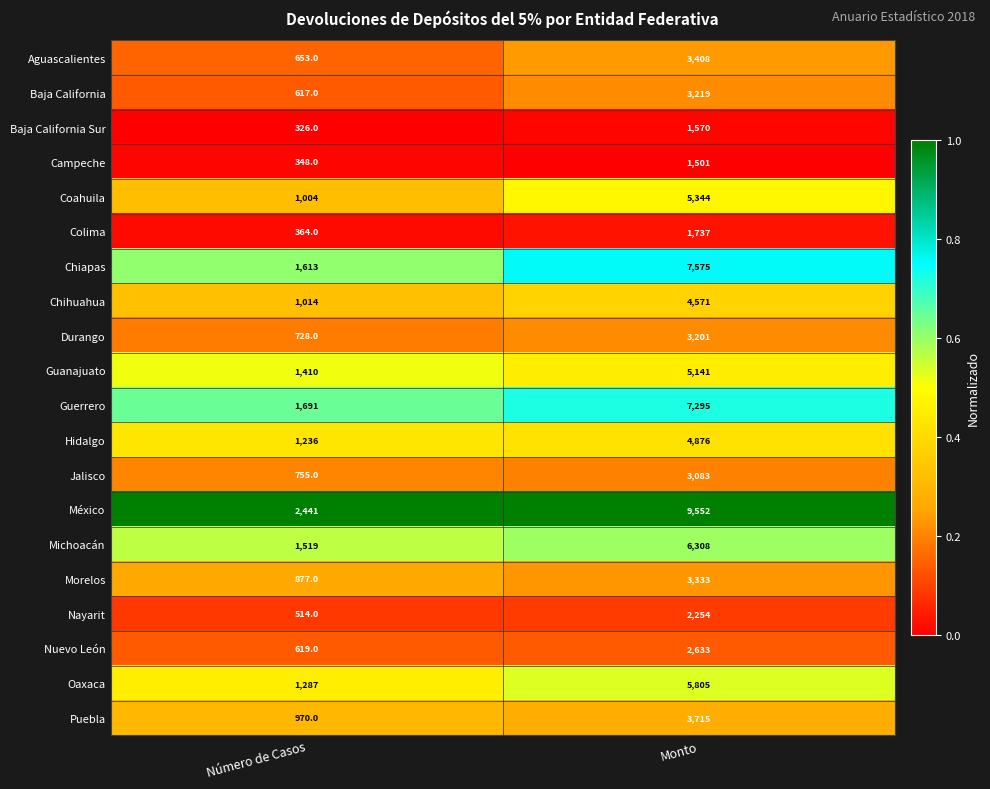

List the series in order of their peak value, lowest first.

Campeche, Baja California Sur, Colima, Nayarit, Nuevo León, Jalisco, Durango, Baja California, Morelos, Aguascalientes, Puebla, Chihuahua, Hidalgo, Guanajuato, Coahuila, Oaxaca, Michoacán, Guerrero, Chiapas, México